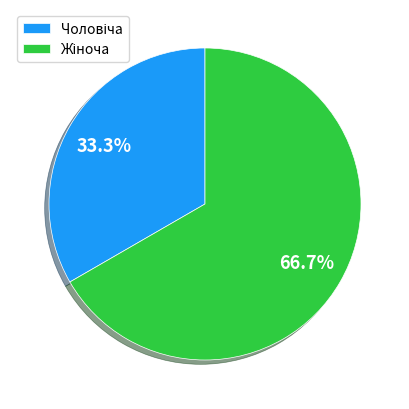

Does any single category account for the majority?

Yes